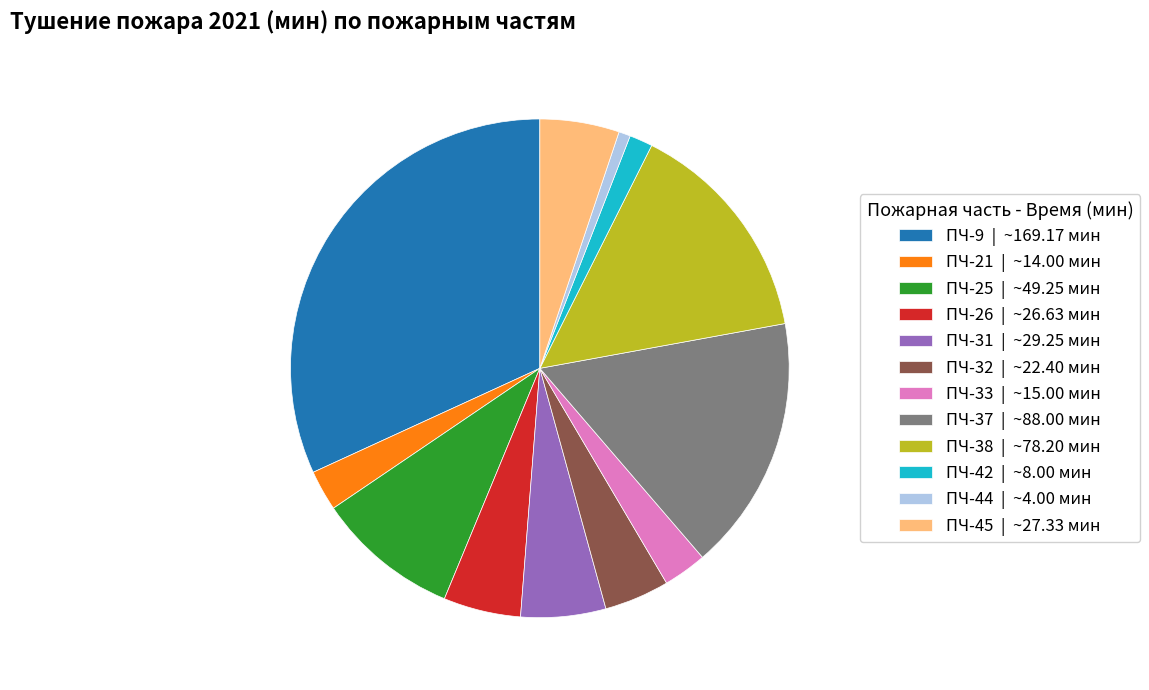

Which has a higher value, ПЧ-25 or ПЧ-44?

ПЧ-25